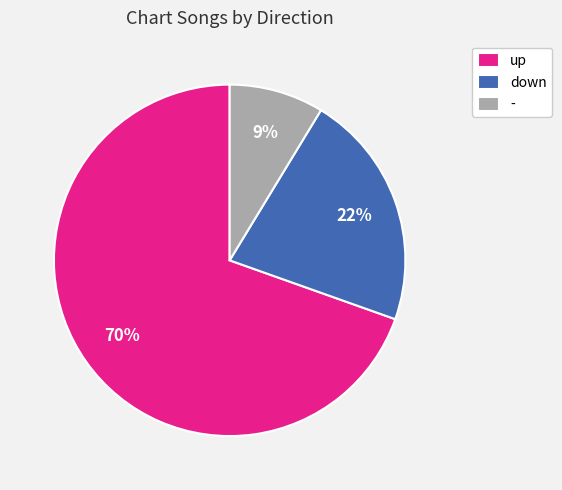

Is the sum of down and up greater than half?

Yes